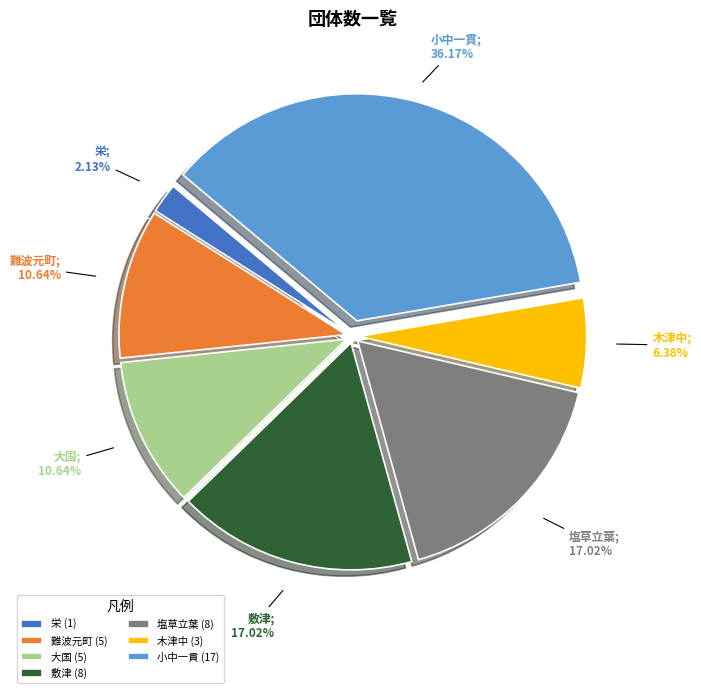

What percentage is the 難波元町 slice, to the nearest percent?

11%